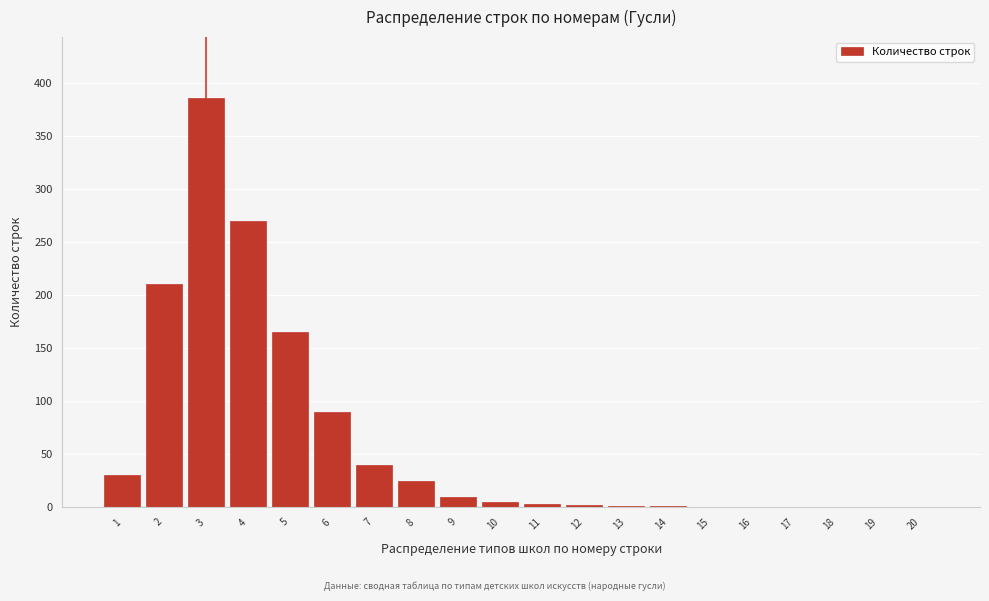

Approximately how many times larger is the value at 7 compared to 8?

1.6